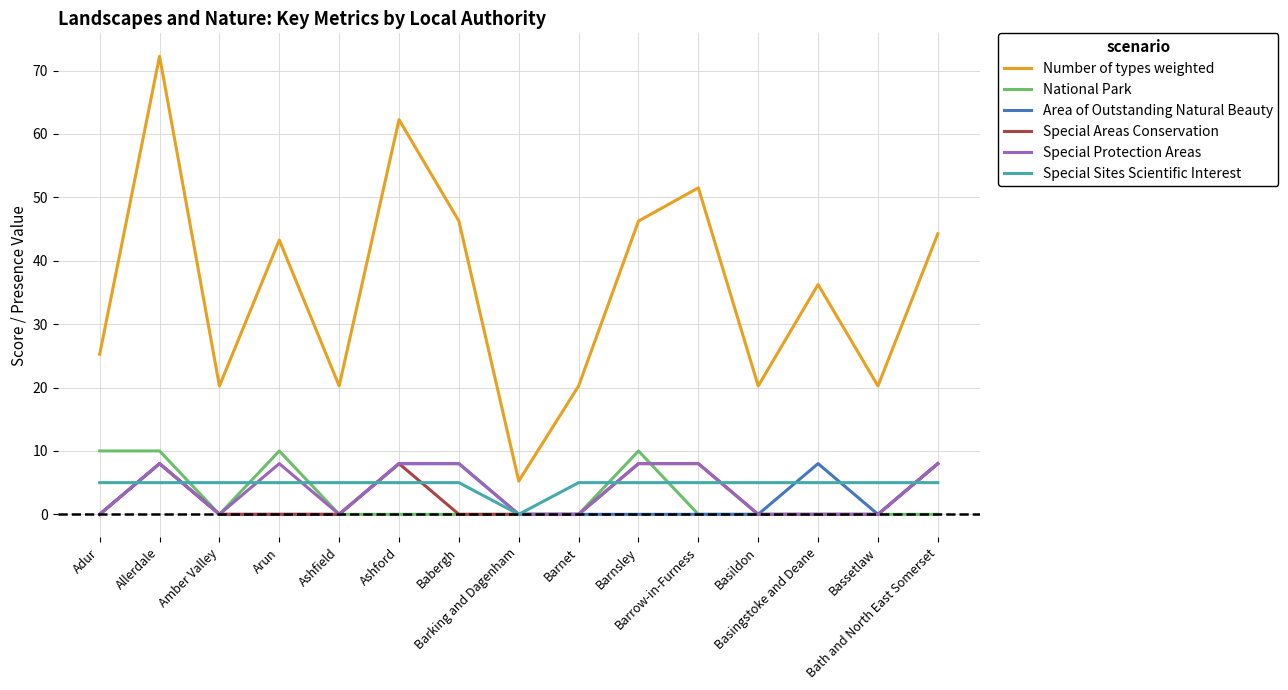

True or false: Area of Outstanding Natural Beauty and Number of types weighted intersect in this chart.

False